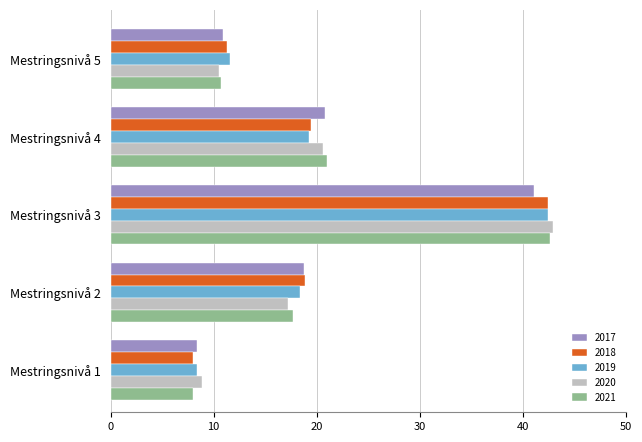

The value of 2019 at Mestringsnivå 4 is 26.3. True or false?

False